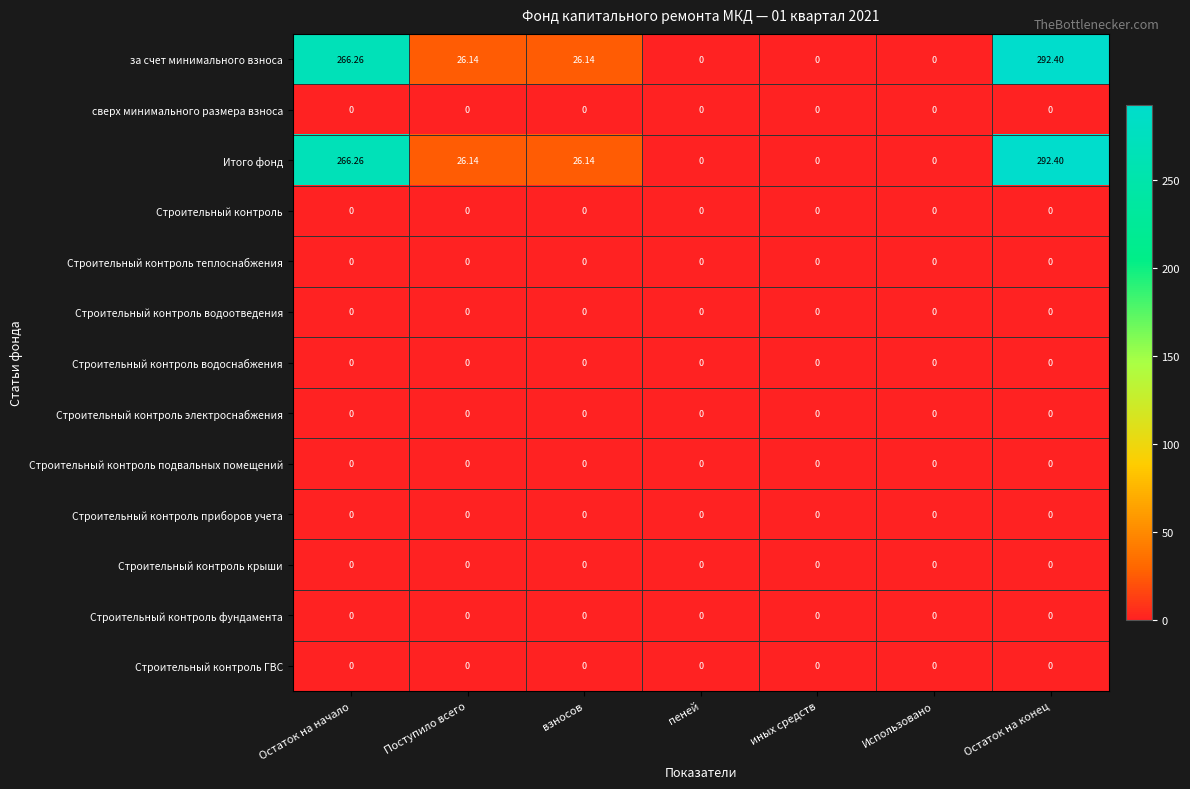

What is the total value across all series at Остаток на конец?

584.8